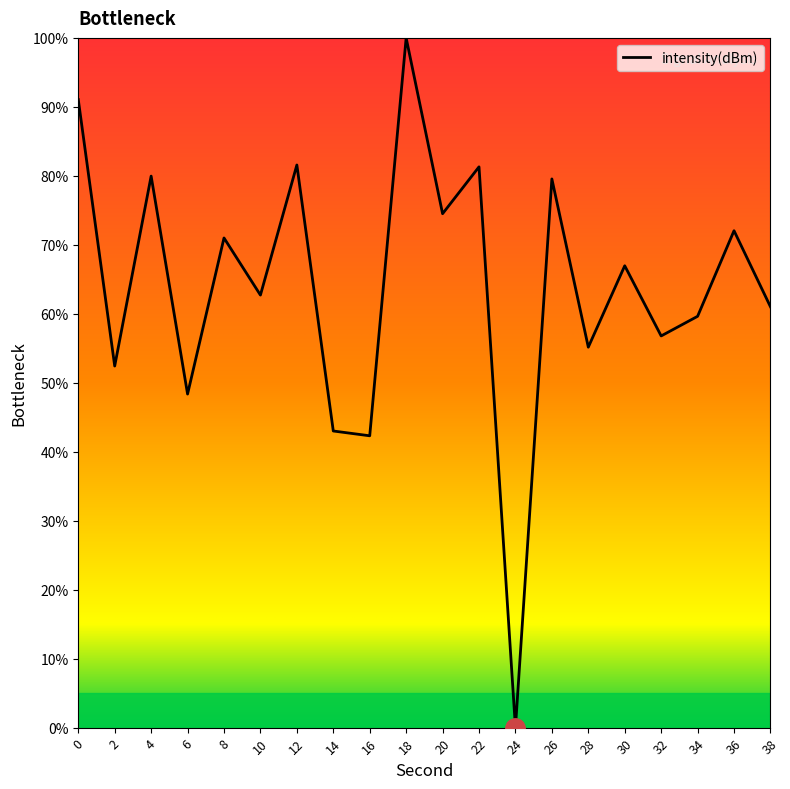

How many values exceed 66?

10